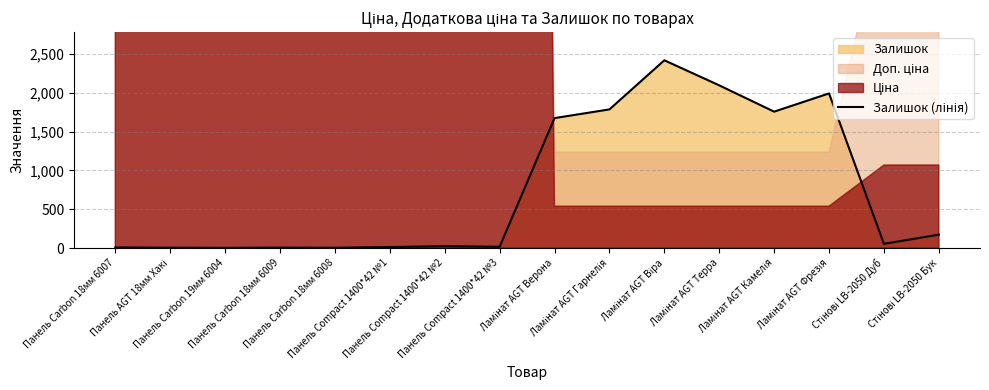

List the labels in order of value, smallest first.

Панель Carbon 19мм 6004, Панель Carbon 18мм 6008, Панель AGT 18мм Хакі, Панель Carbon 18мм 6009, Панель Carbon 18мм 6007, Панель Compact 1400*42 №1, Панель Compact 1400*42 №3, Панель Compact 1400*42 №2, Стінові LB-2050 Дуб, Стінові LB-2050 Бук, Ламінат AGT Верона, Ламінат AGT Камелія, Ламінат AGT Гарнелія, Ламінат AGT Фрезія, Ламінат AGT Терра, Ламінат AGT Віра